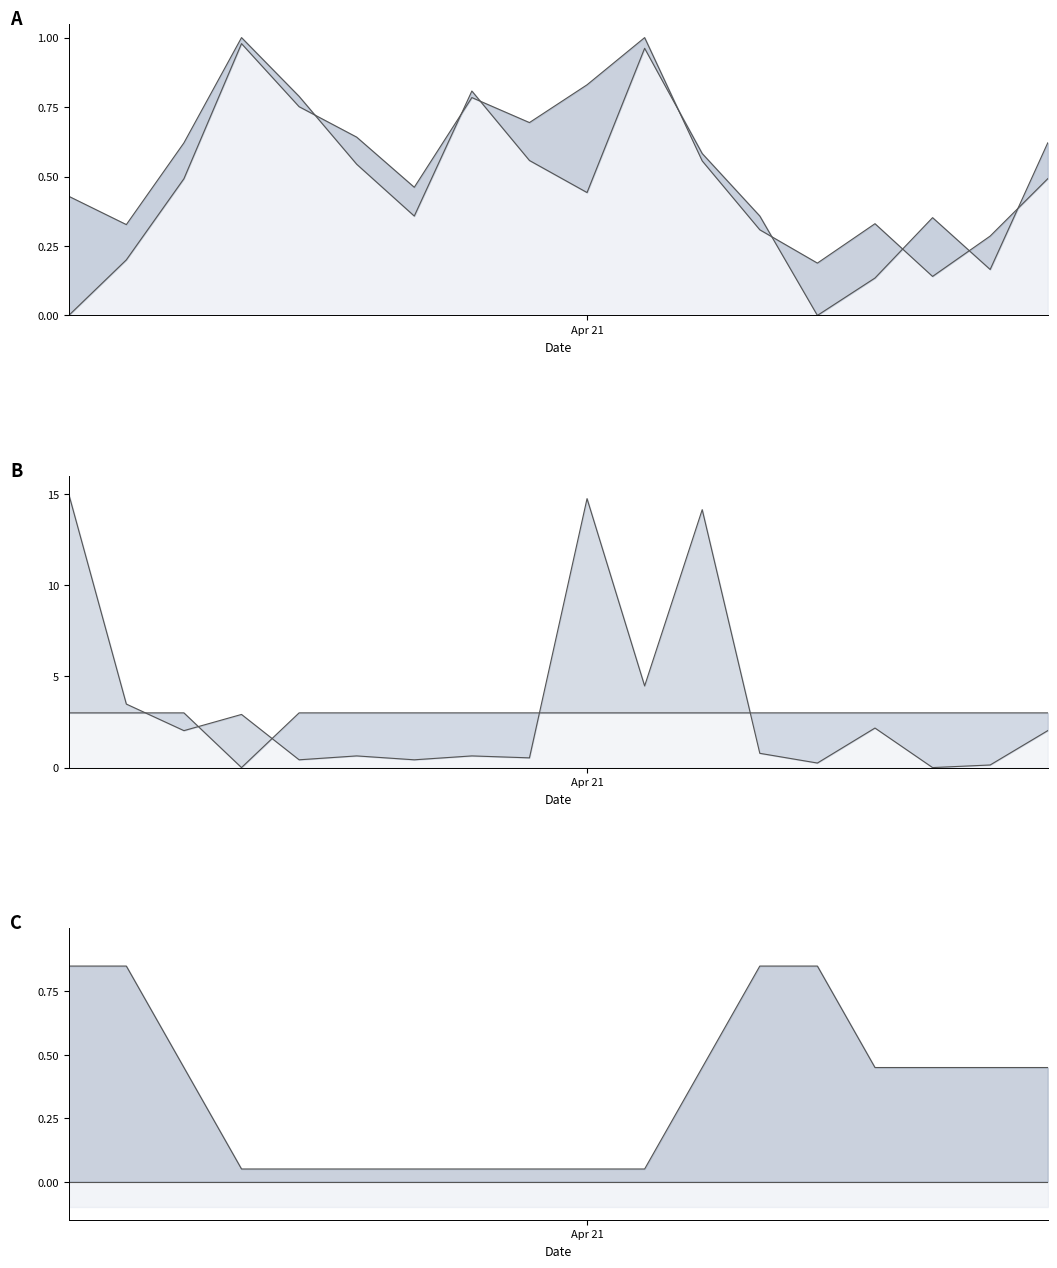

What is the total value across all series at 7?

5.3